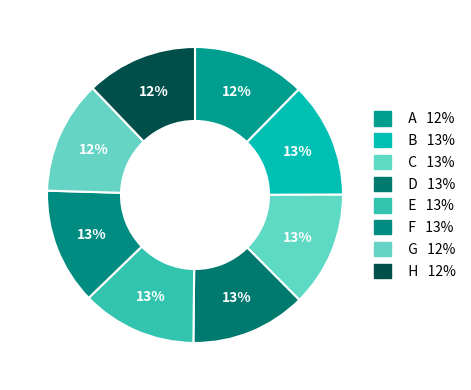

Is there a majority slice in this chart?

No